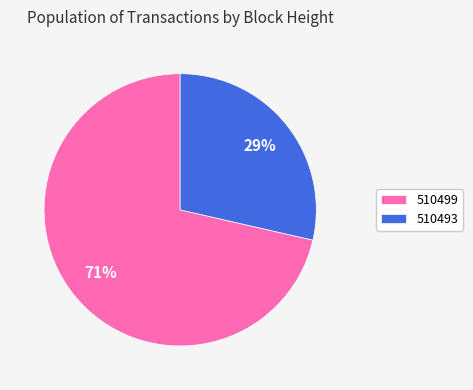

Does 510499 represent more than half of the total?

Yes